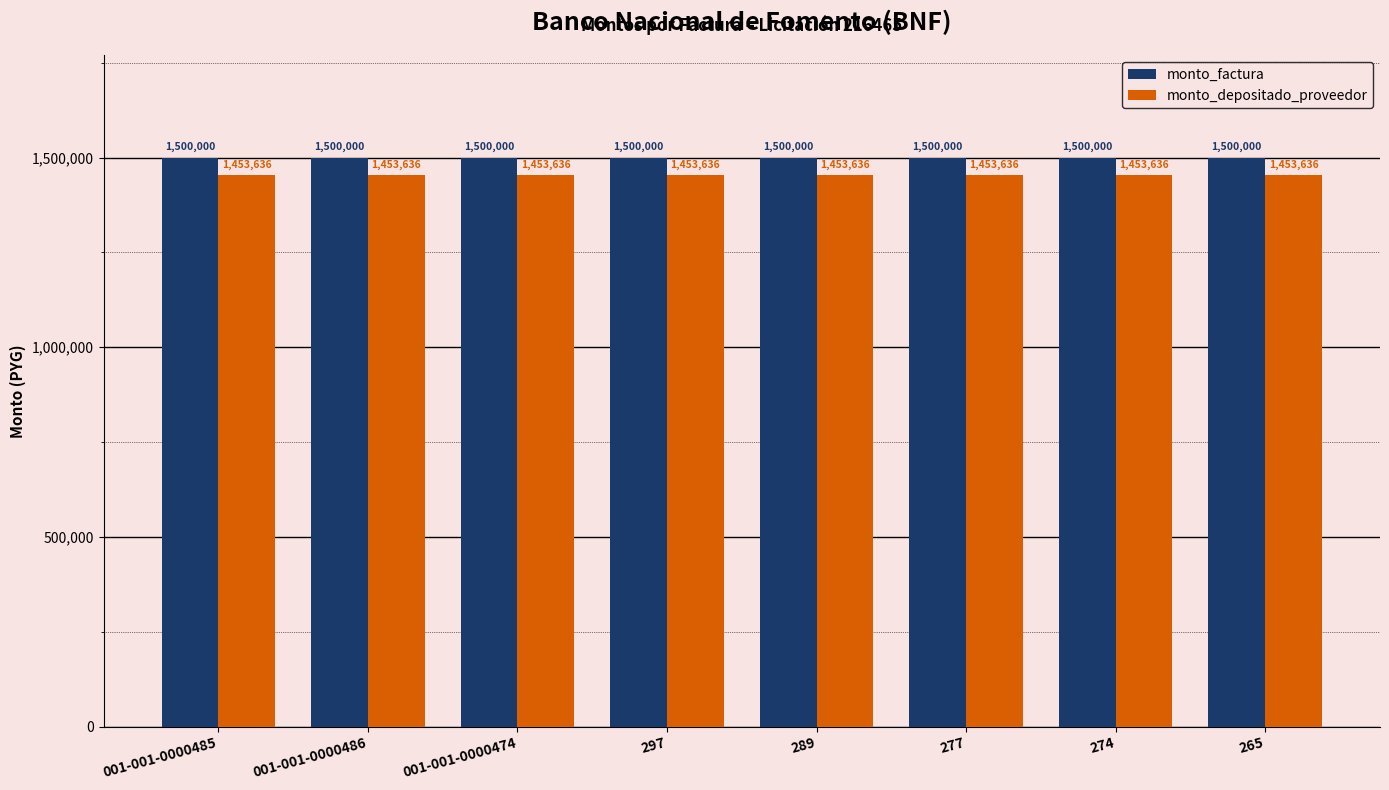

How many bars are there in each group?

2